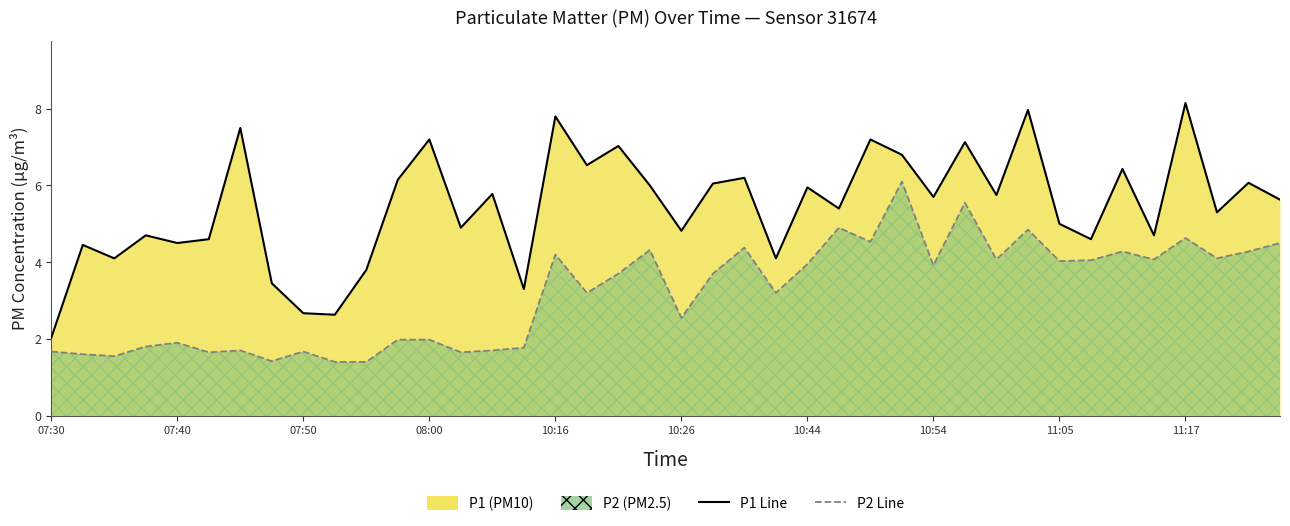

True or false: P1 Line and P2 Line cross at least once.

False